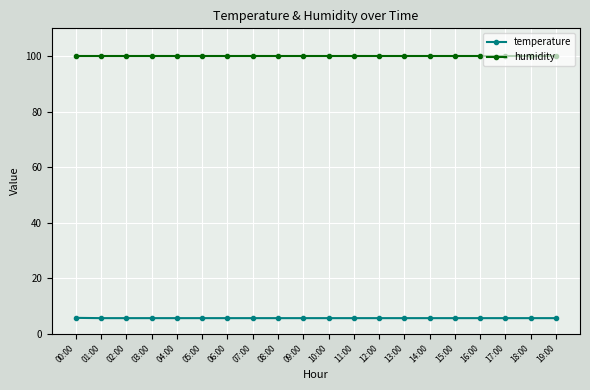

What is the label of the 19th point from the left?

18:00